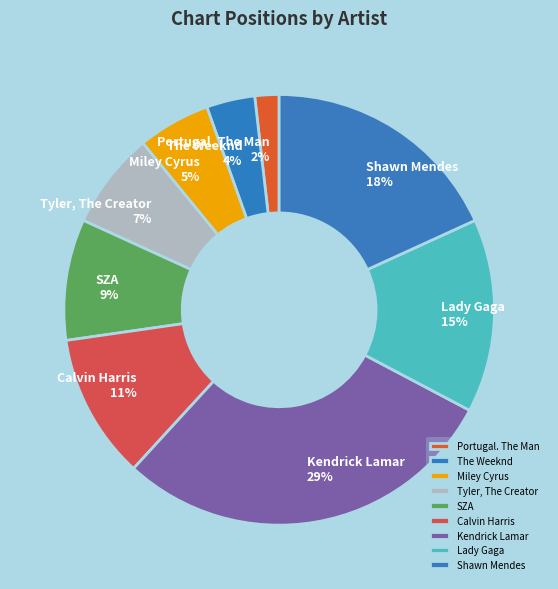

Count the number of slices in the pie.

9